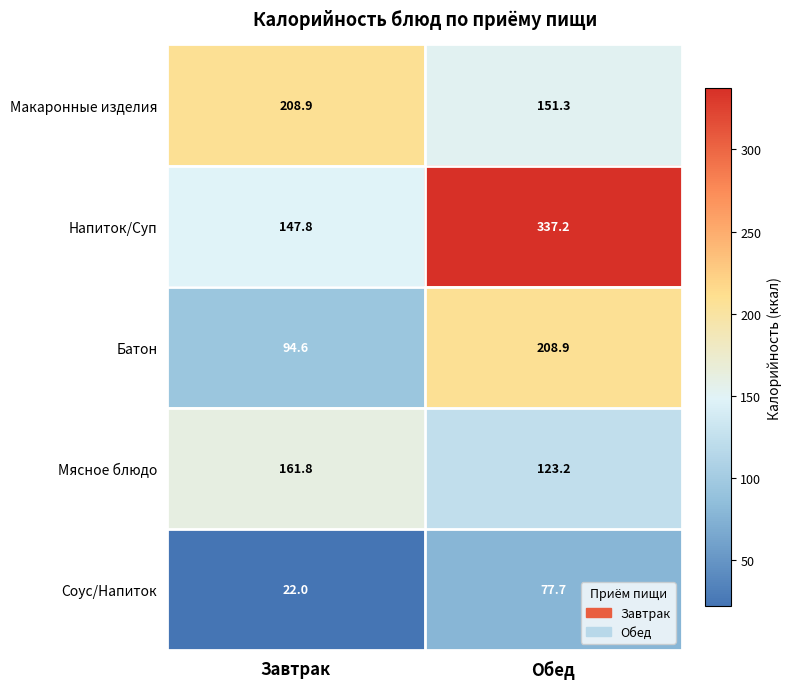

Which series has the largest range (max minus min)?

Напиток/Суп